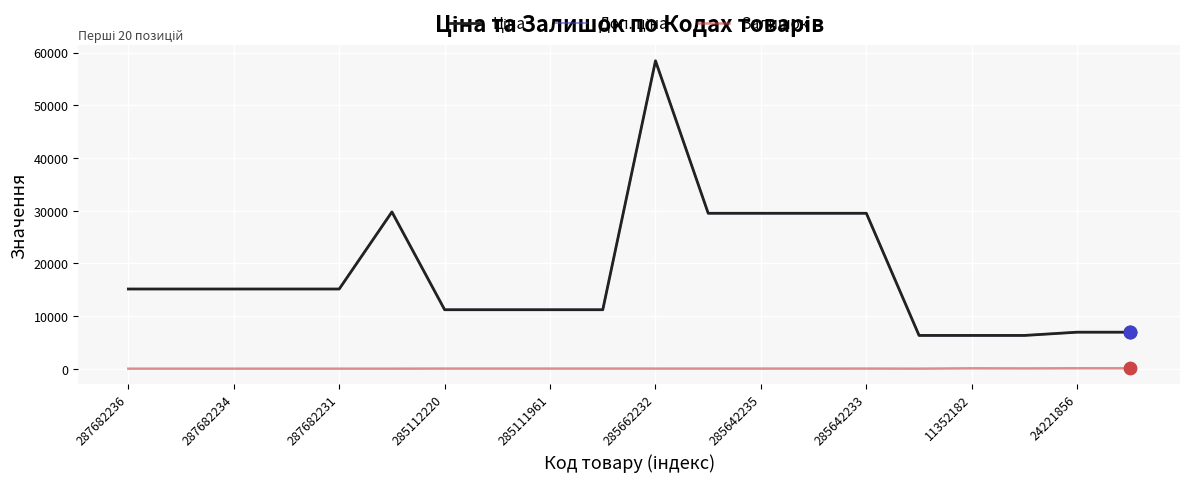

Which series has the largest total across all categories?

Ціна